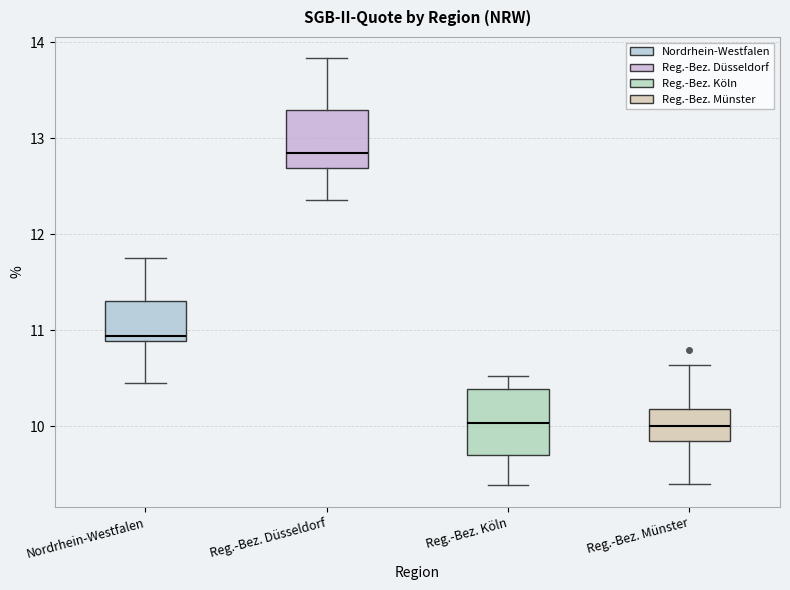

Which box's median line is the highest?

Reg.-Bez. Düsseldorf